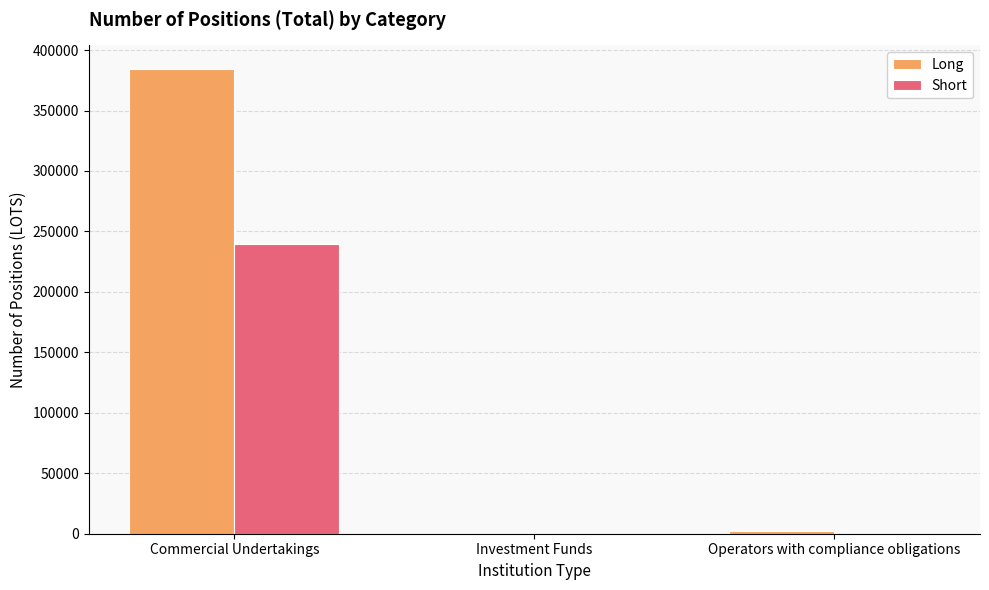

True or false: Long has a value of 0.0 at Investment Funds.

True